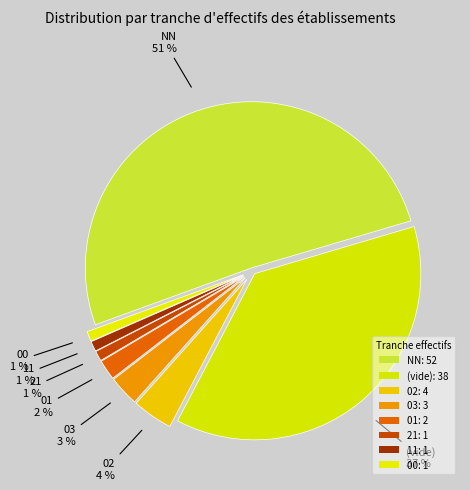

Count the number of slices in the pie.

8